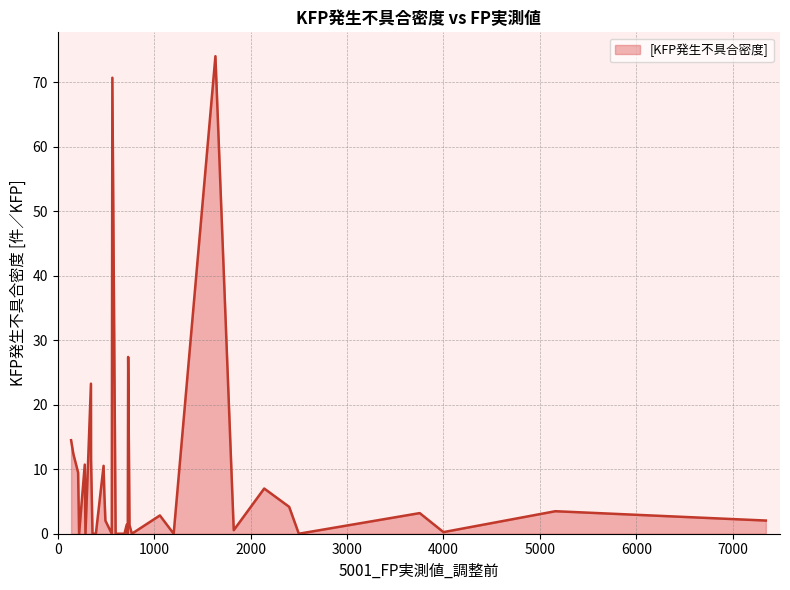

What is the maximum value shown in the chart?

74.0